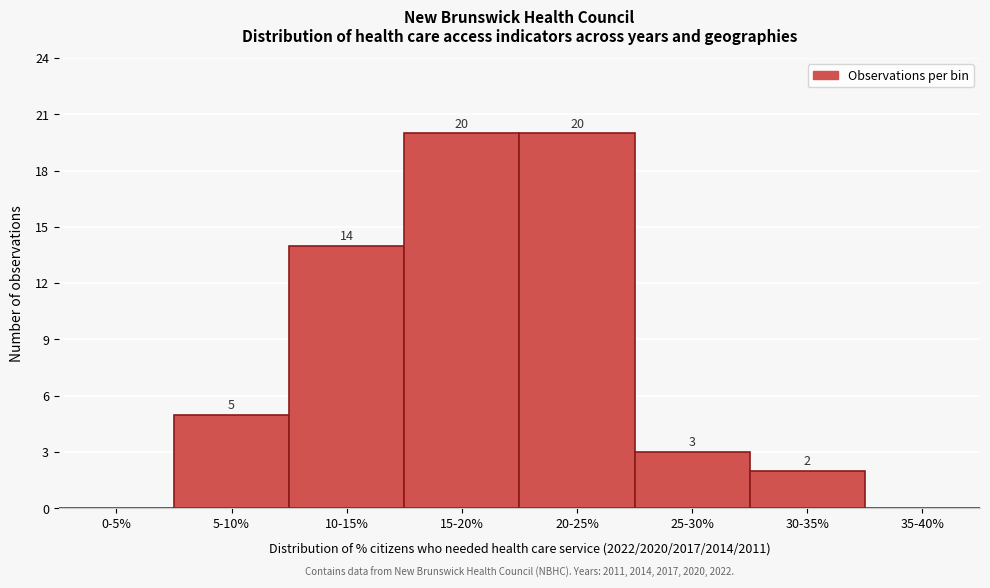

Reading left to right, list all the values displayed in this chart.

0-5%=0	5-10%=5	10-15%=14	15-20%=20	20-25%=20	25-30%=3	30-35%=2	35-40%=0